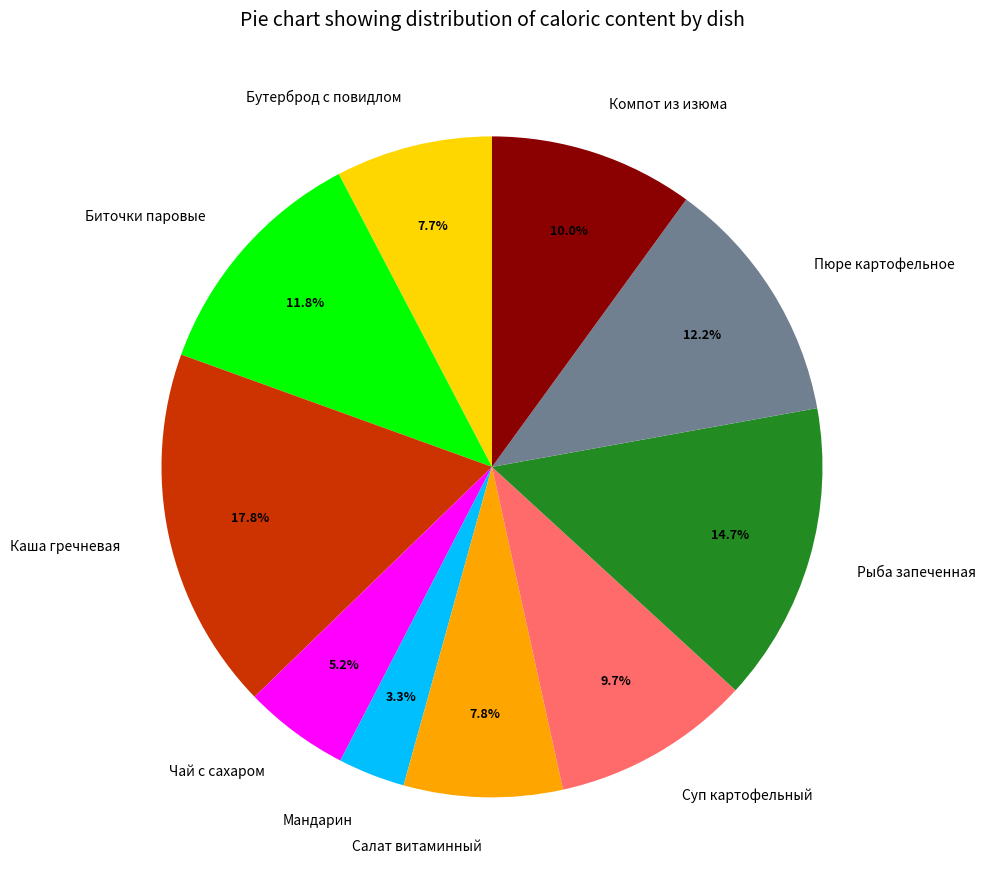

How many segments does this pie chart have?

10